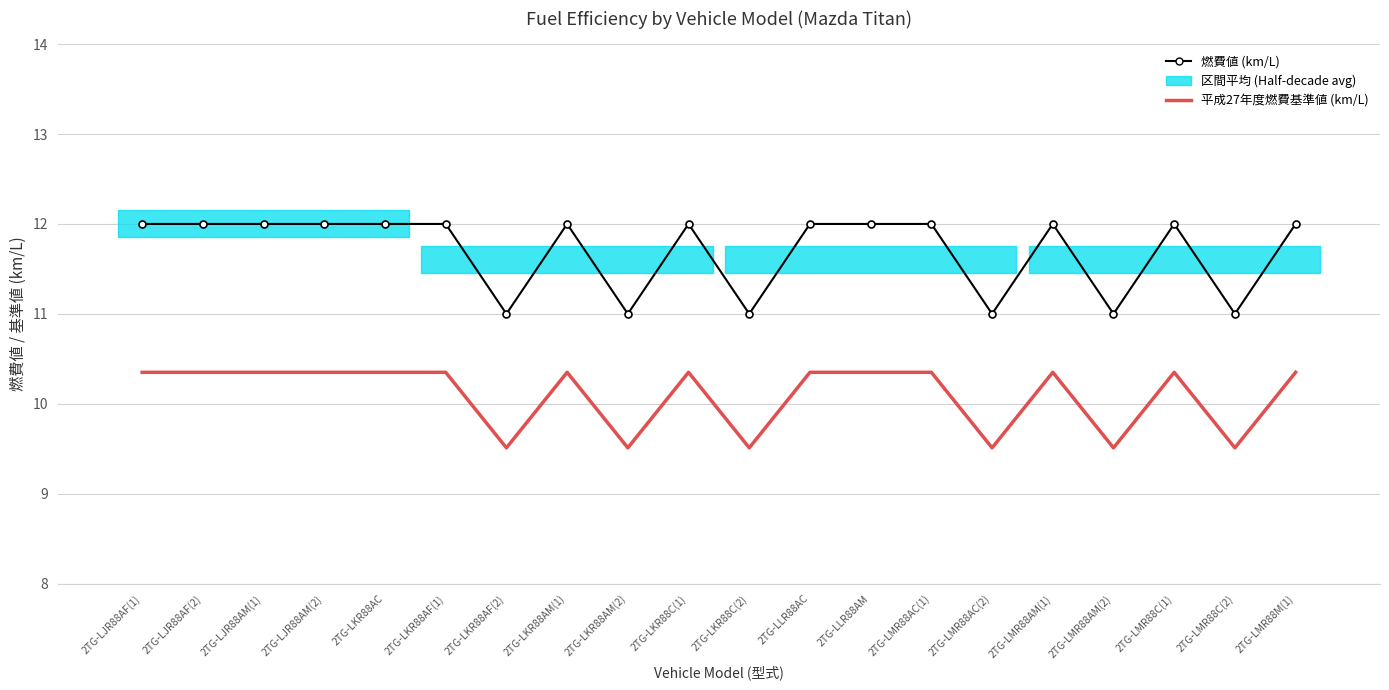

Which series changed the most between 2TG-LKR88AM(2) and 2TG-LLR88AM?

燃費値 (km/L)